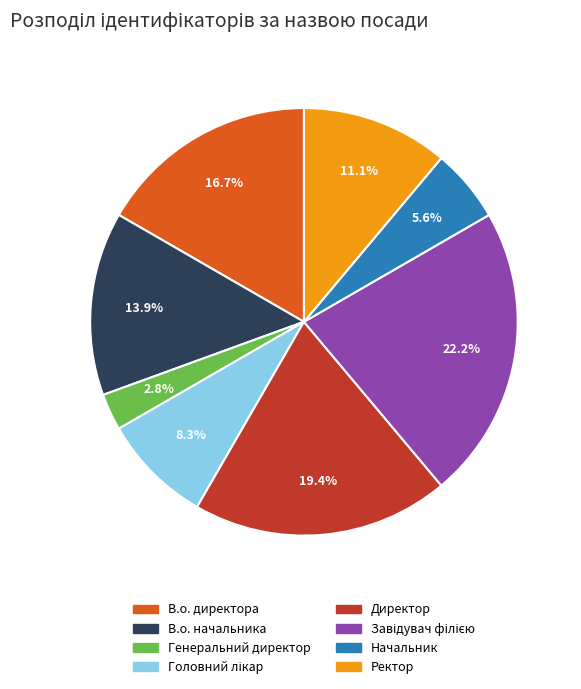

Does any single category account for the majority?

No